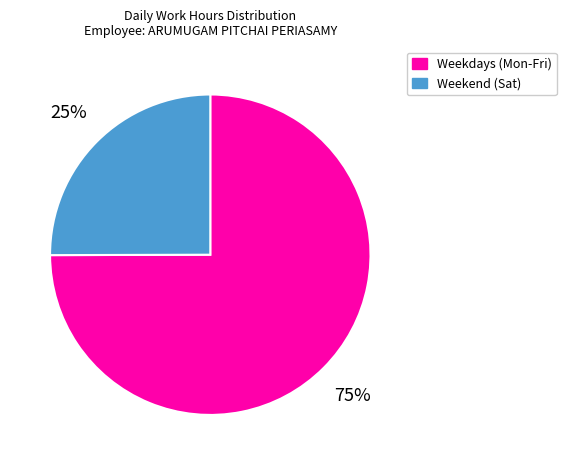

To the nearest percent, what is the difference between the Weekend (Sat) and Weekdays (Mon-Fri) slice percentages?

50%